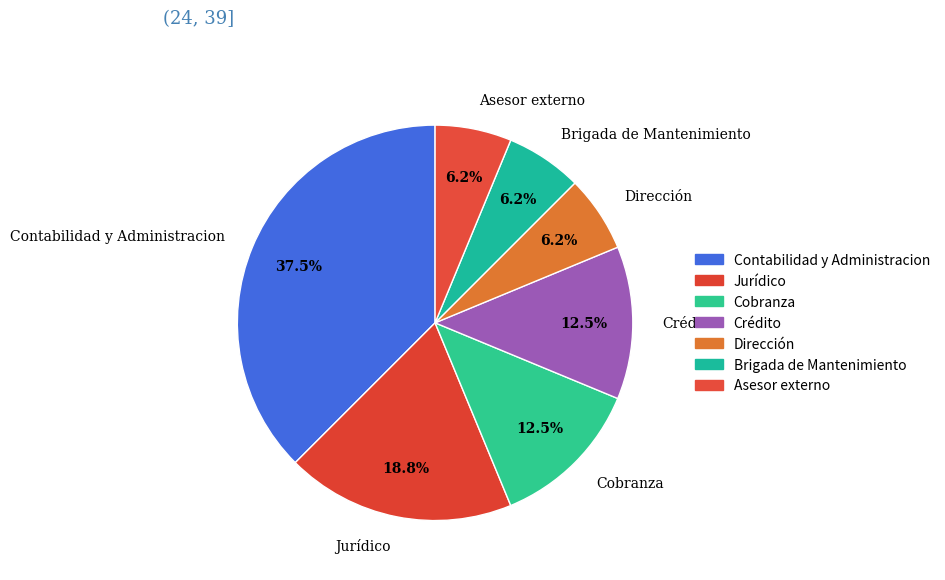

What is the largest slice in the pie chart?

Contabilidad y Administracion